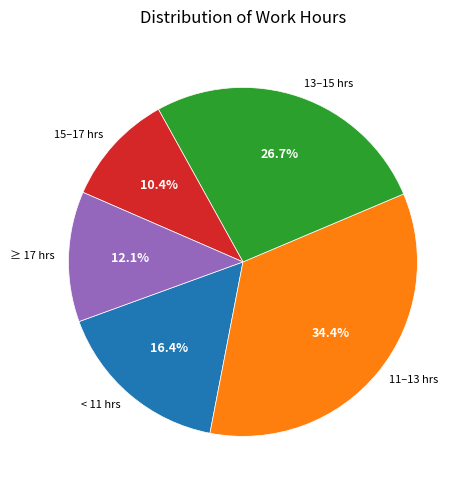

How many slices are in this pie chart?

5